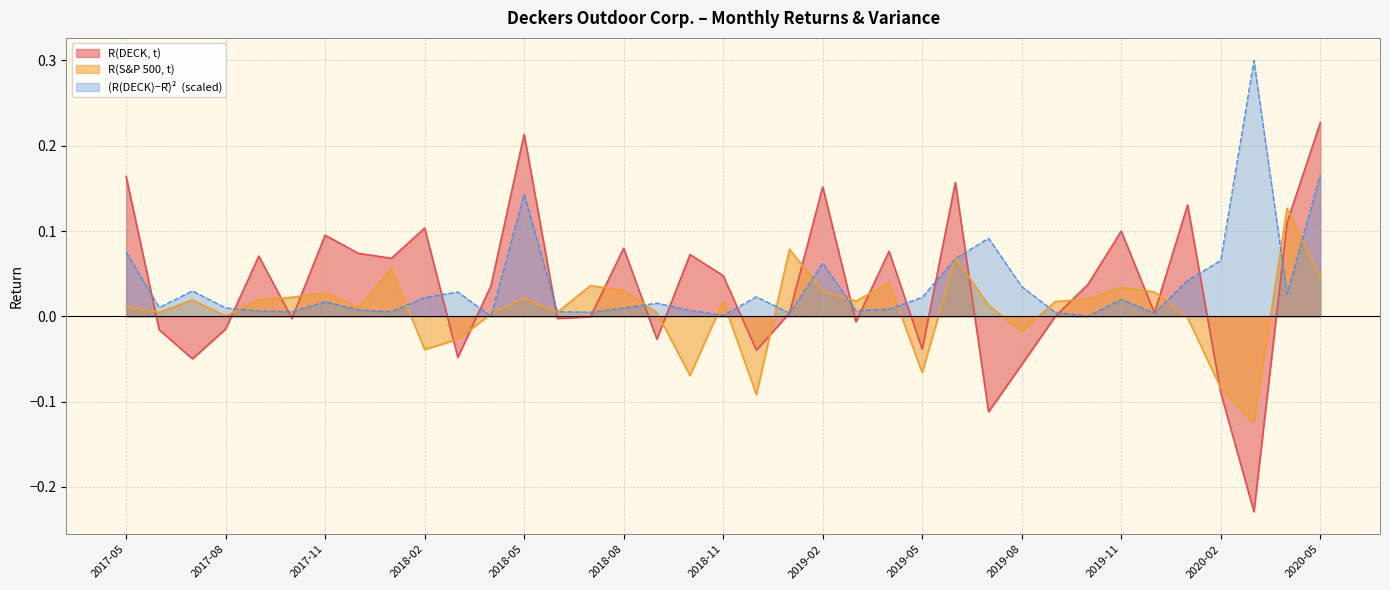

At 2019-05, list the series in order from smallest to largest.

R(S&P 500, t), R(DECK, t), (R(DECK)-Rbar)^2